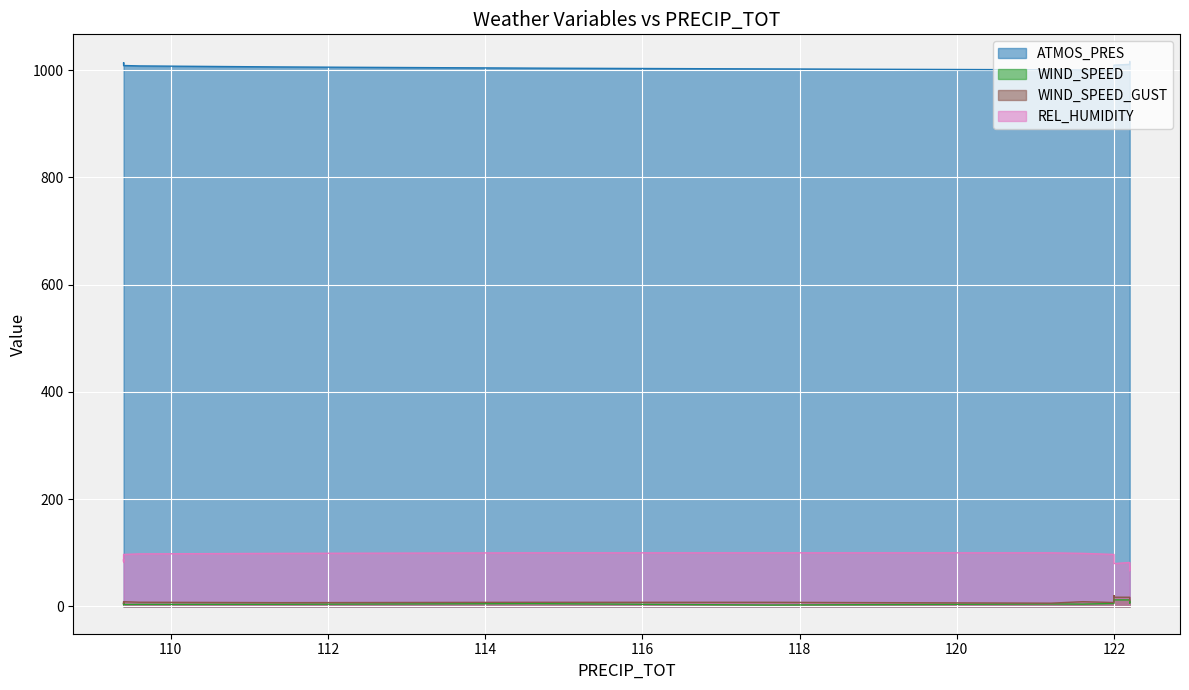

True or false: REL_HUMIDITY and WIND_SPEED_GUST intersect in this chart.

False